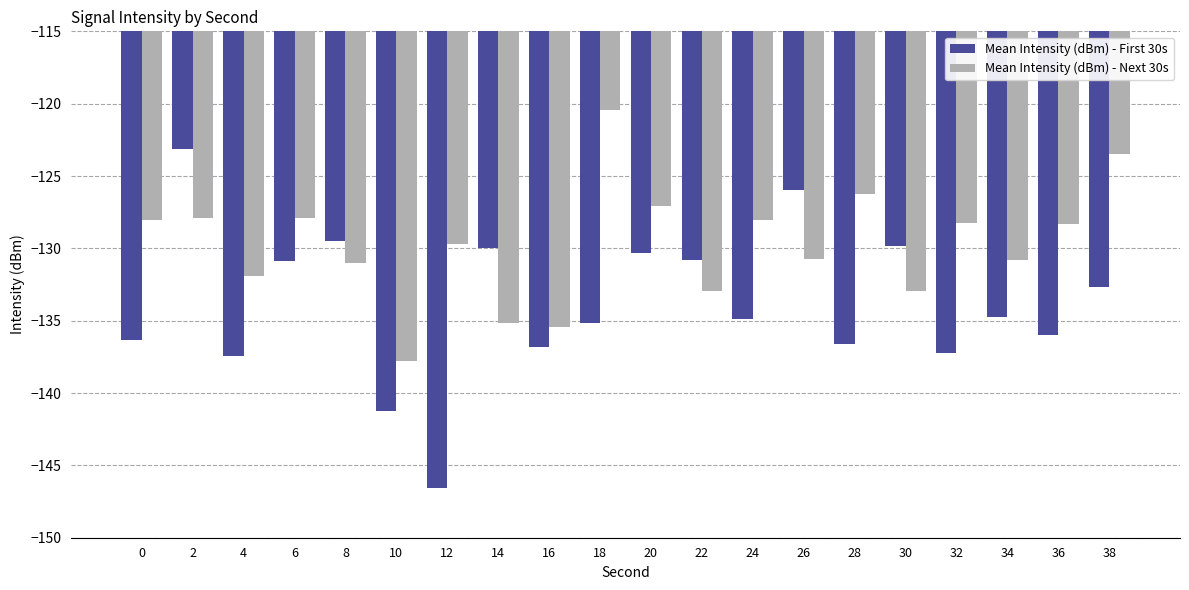

What is the spread (max minus min) of values at 38?

9.2